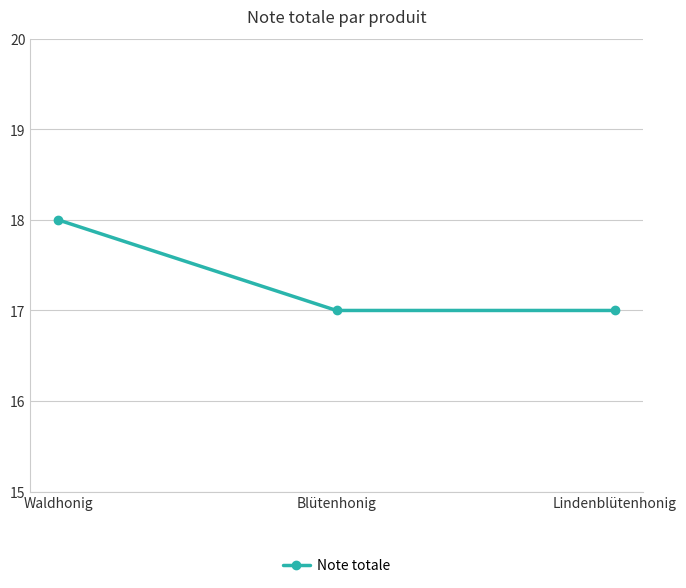

What is the label of the 3rd point from the left?

Lindenblütenhonig